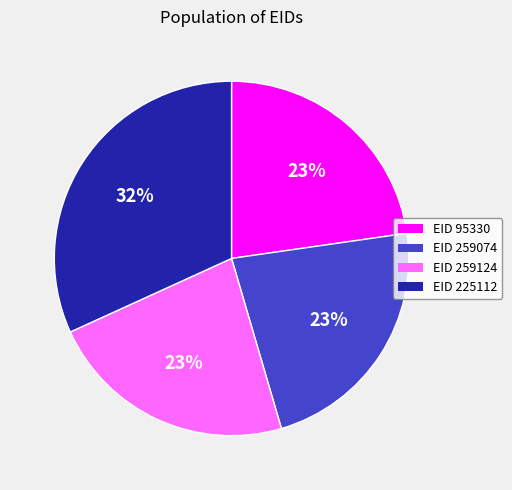

Does any single category account for the majority?

No